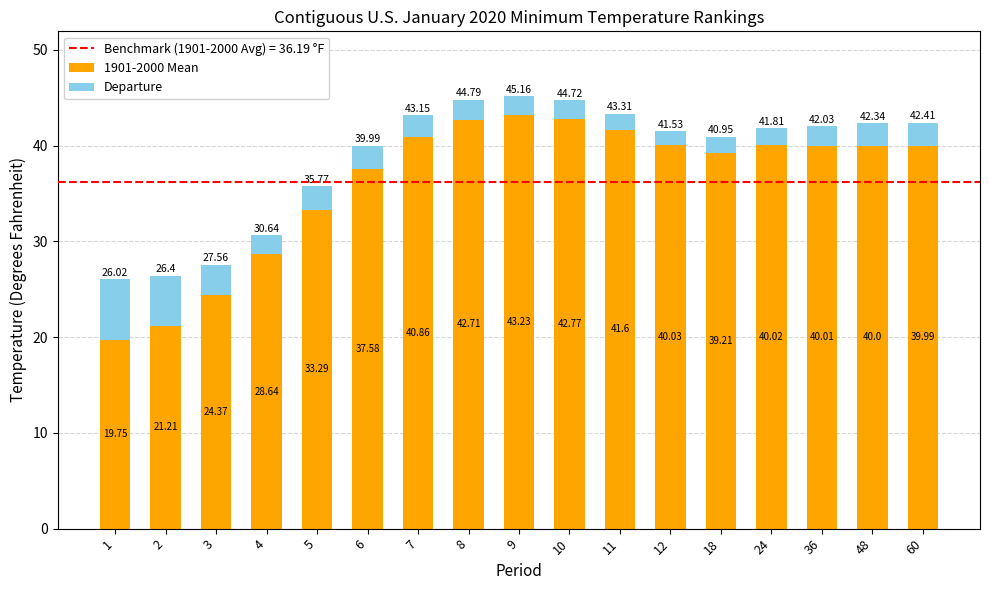

What is the sum of all 1901-2000 Mean values?

615.3